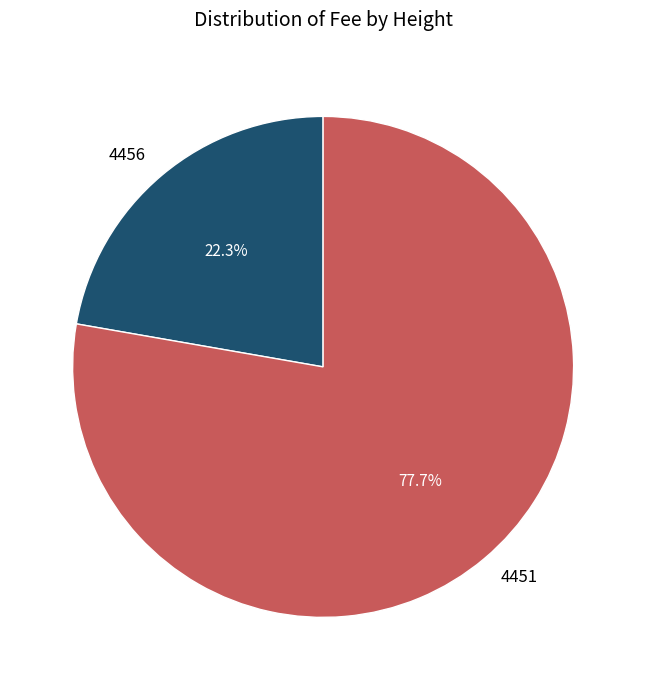

How many slices are in this pie chart?

2